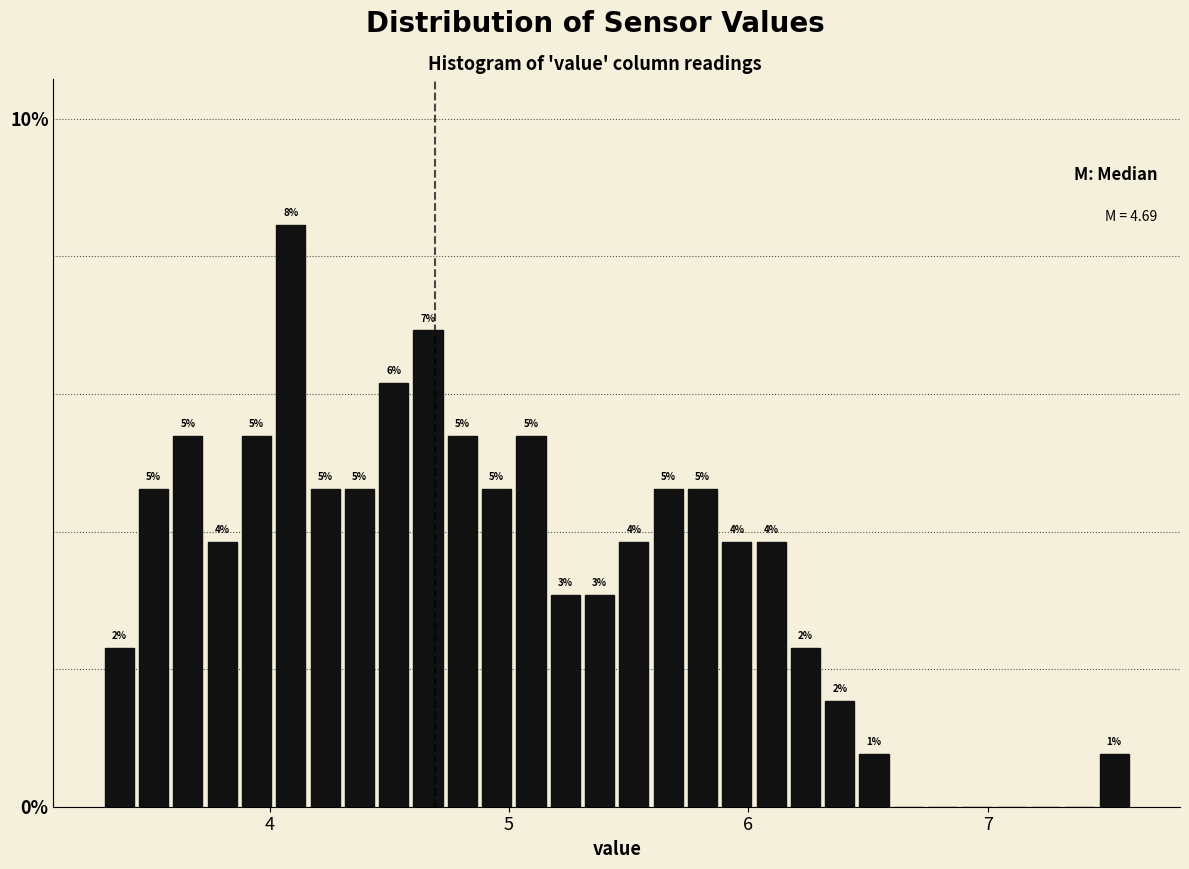

Read against the x-axis, roughly where is the centre of the tallest bar?

4.1